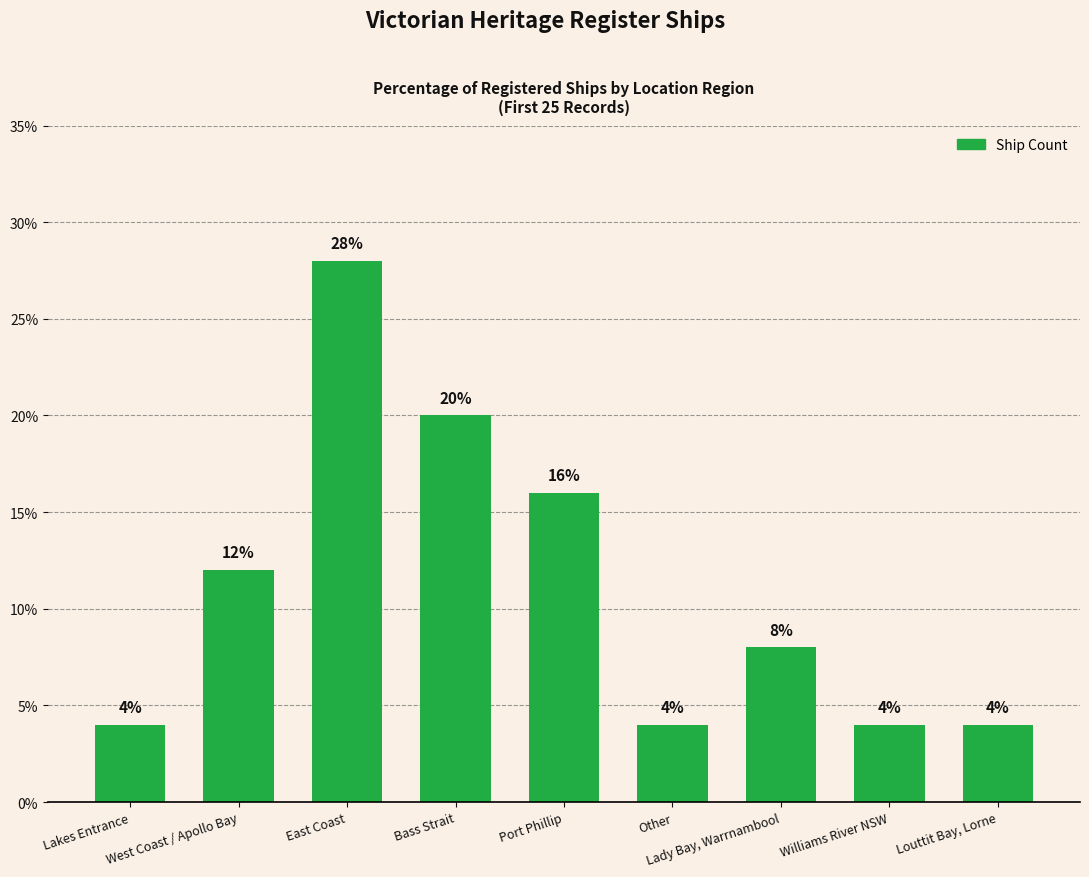

At which label is the value closest to 16?

Port Phillip